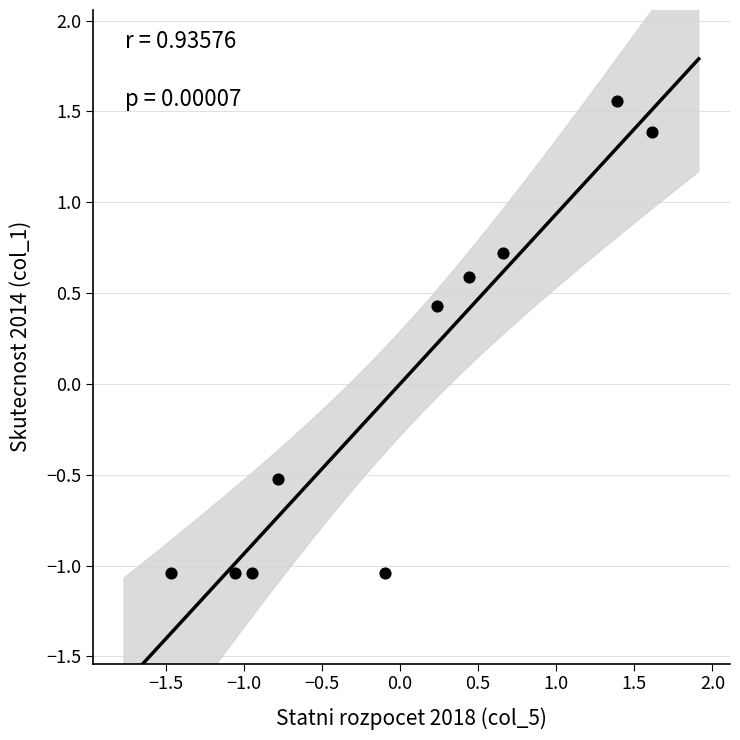

What Y value in the scatter plot is closest to 0?

0.4